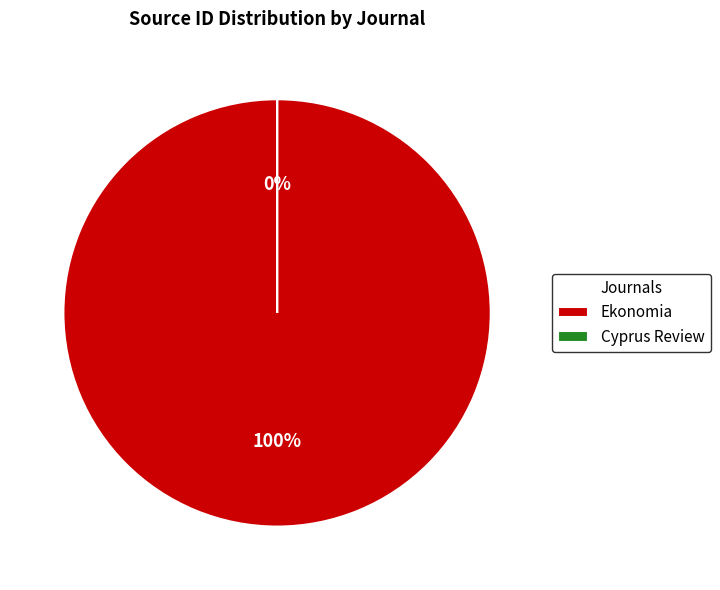

Is there any slice that represents more than half of the pie?

Yes